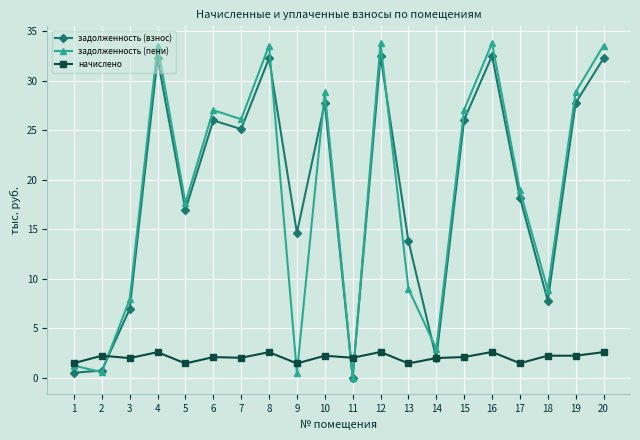

What is the difference between the second highest and minimum values in the задолженность (взнос) series?

32.5